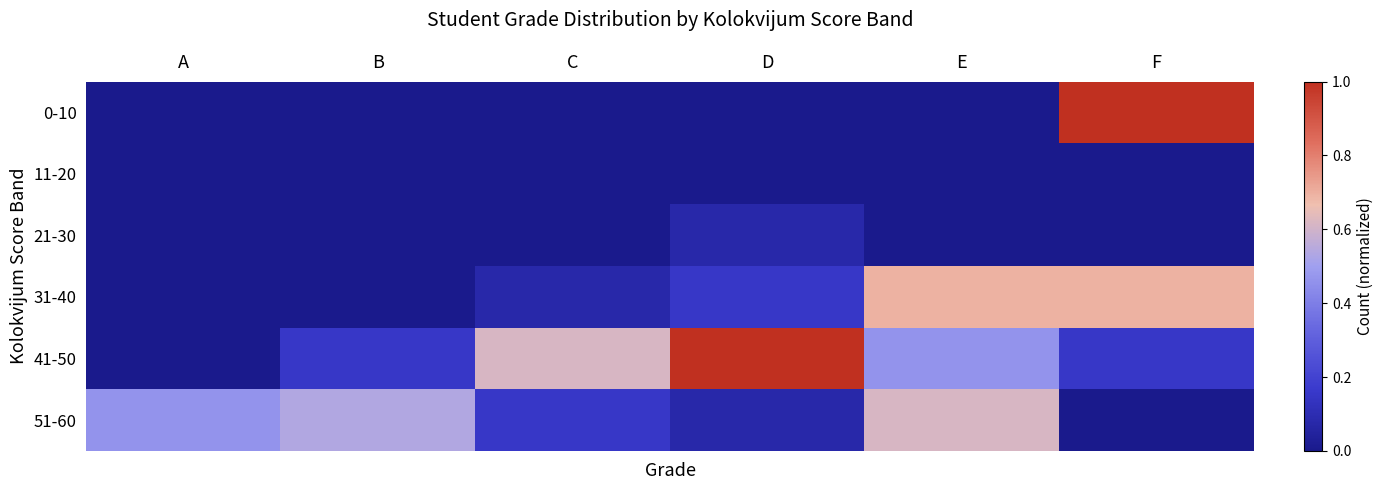

Reading left to right, transcribe all the data shown in this chart.

0-10: A=0.0	B=0.0	C=0.0	D=0.0	E=0.0	F=1.0
11-20: A=0.0	B=0.0	C=0.0	D=0.0	E=0.0	F=0.0
21-30: A=0.0	B=0.0	C=0.0	D=0.1	E=0.0	F=0.0
31-40: A=0.0	B=0.0	C=0.1	D=0.2	E=0.7	F=0.7
41-50: A=0.0	B=0.2	C=0.6	D=1.0	E=0.5	F=0.2
51-60: A=0.5	B=0.5	C=0.2	D=0.1	E=0.6	F=0.0